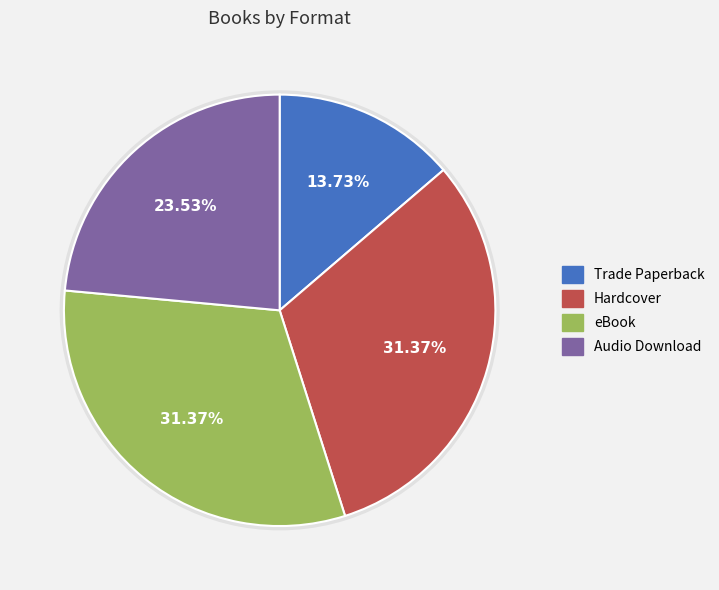

Is there a majority slice in this chart?

No